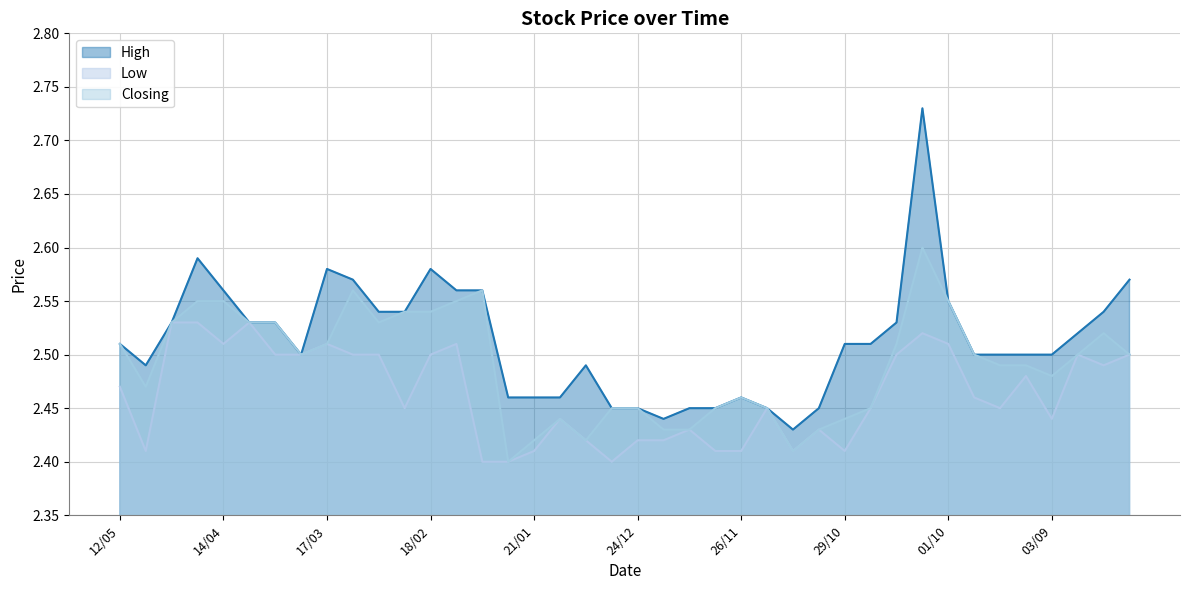

In Closing, how many points are higher than both neighbors (excluding endpoints)?

6